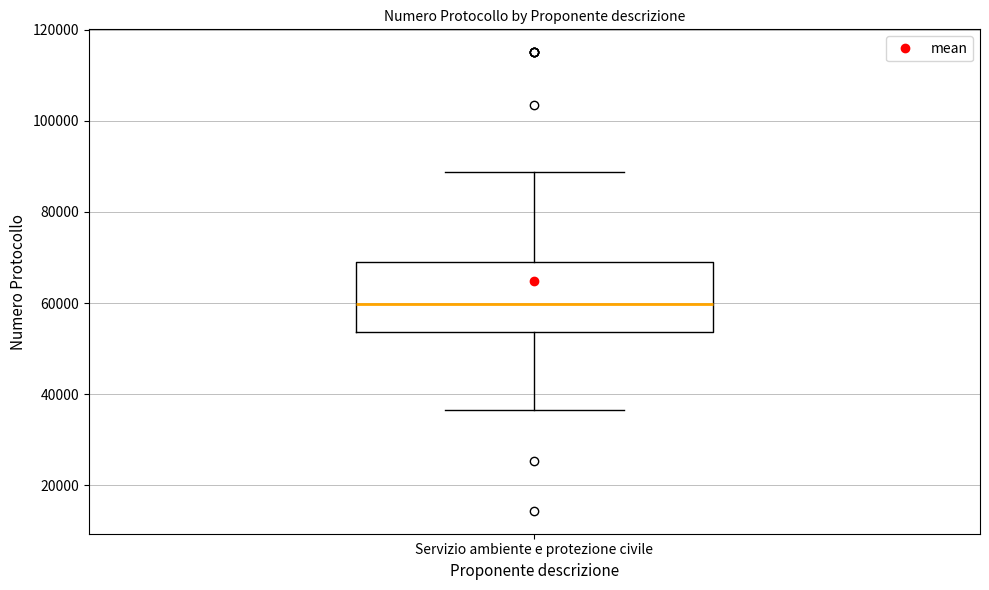

Read this box plot against the y-axis: the position of the median line, the range covered by the box, and the ends of both whiskers. The values are not printed on the chart, so give them approximately, as read against the axis.

median 60000, box 54000 to 70000, whiskers 36000 to 88000